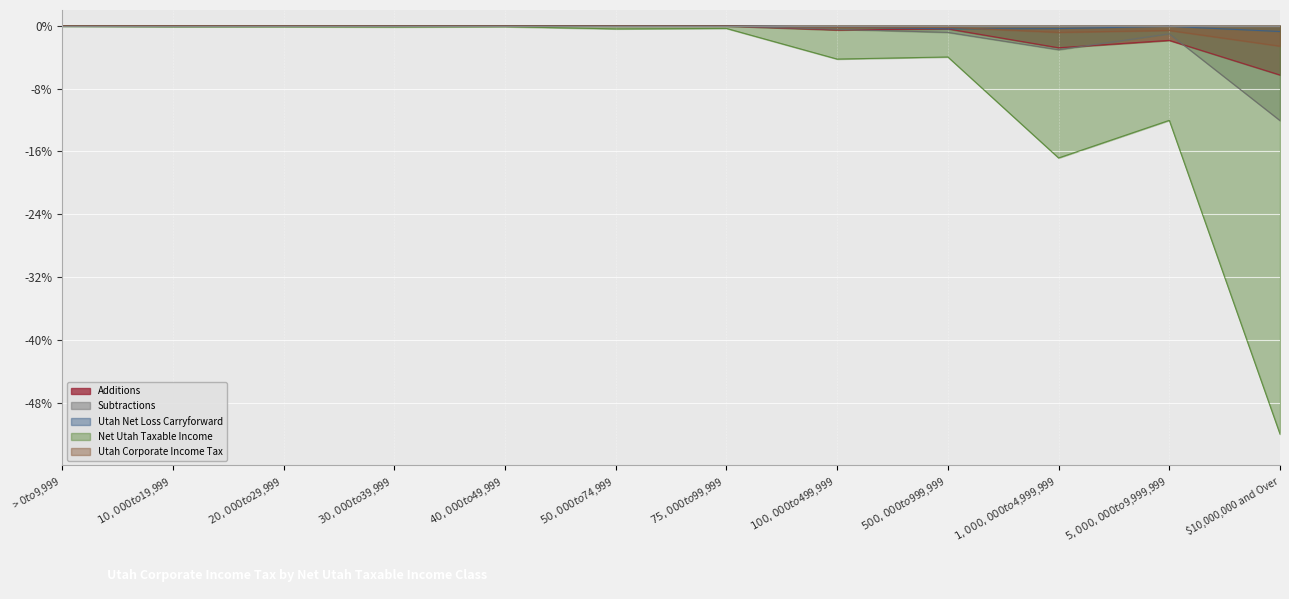

What is the label of the 9th point from the left?

$500,000 to $999,999